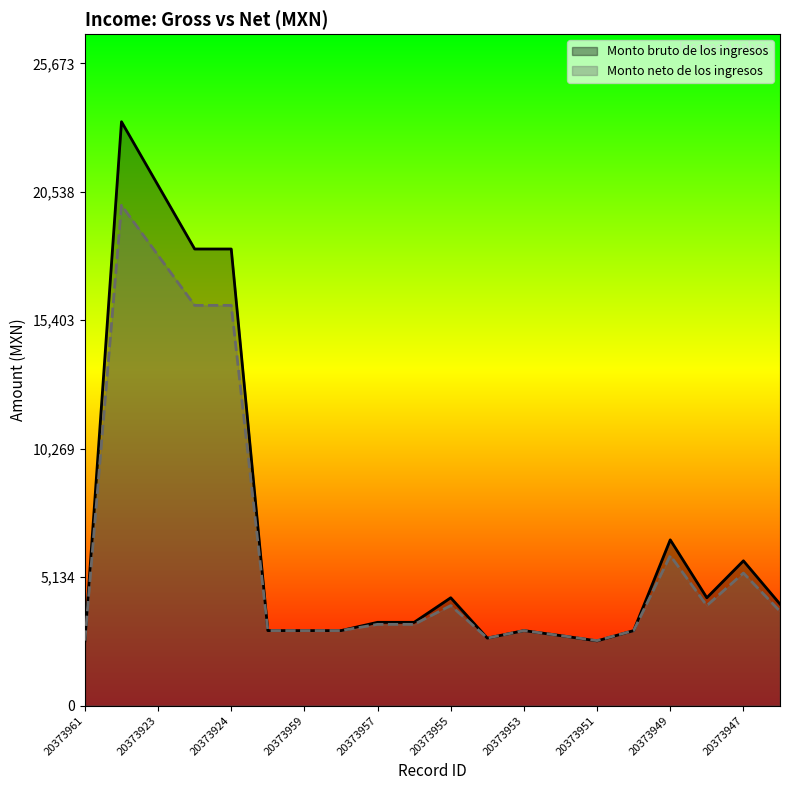

What are all the series names shown in the legend?

Monto bruto de los ingresos, Monto neto de los ingresos